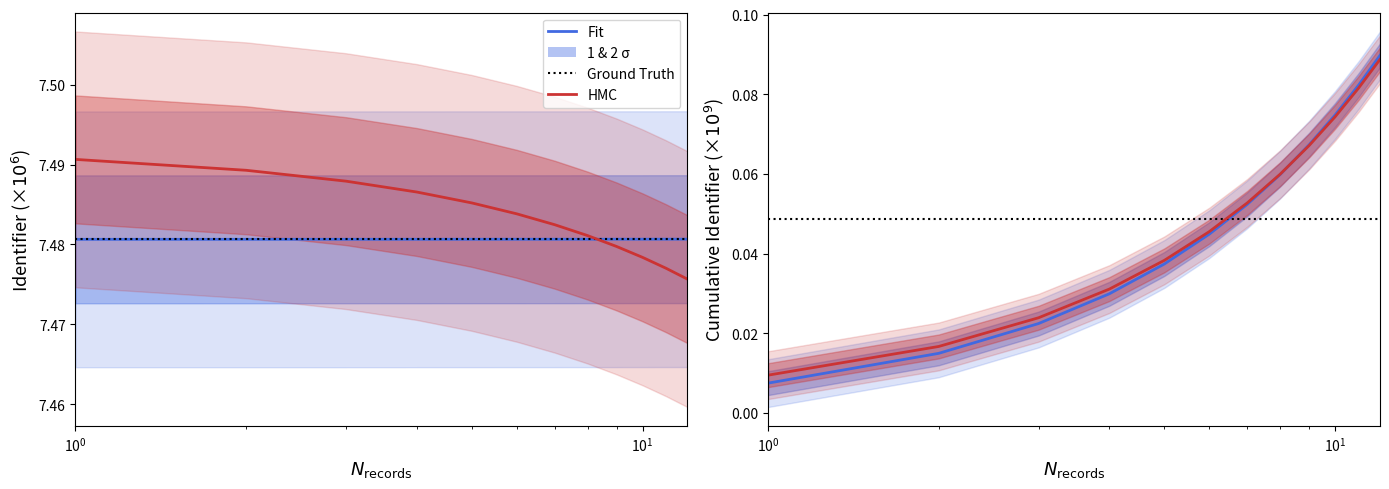

Does the chart have visible grid lines?

No